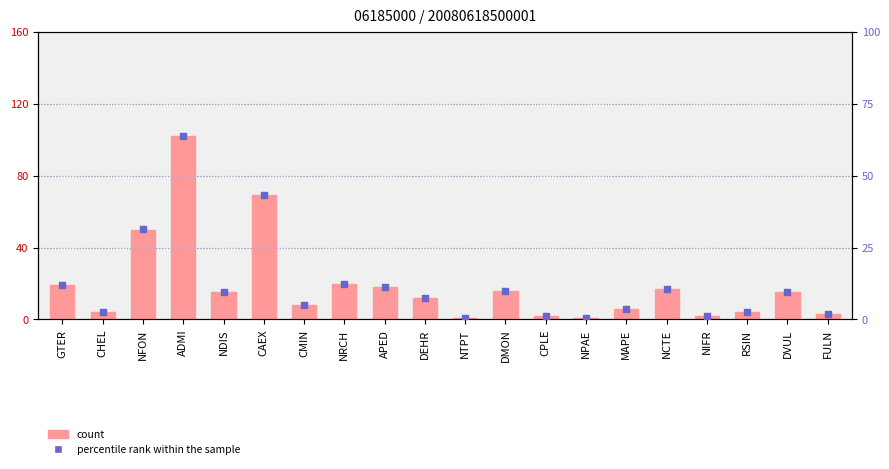

Is the value of count at CPLE greater than the value of percentile rank within the sample at RSIN?

No